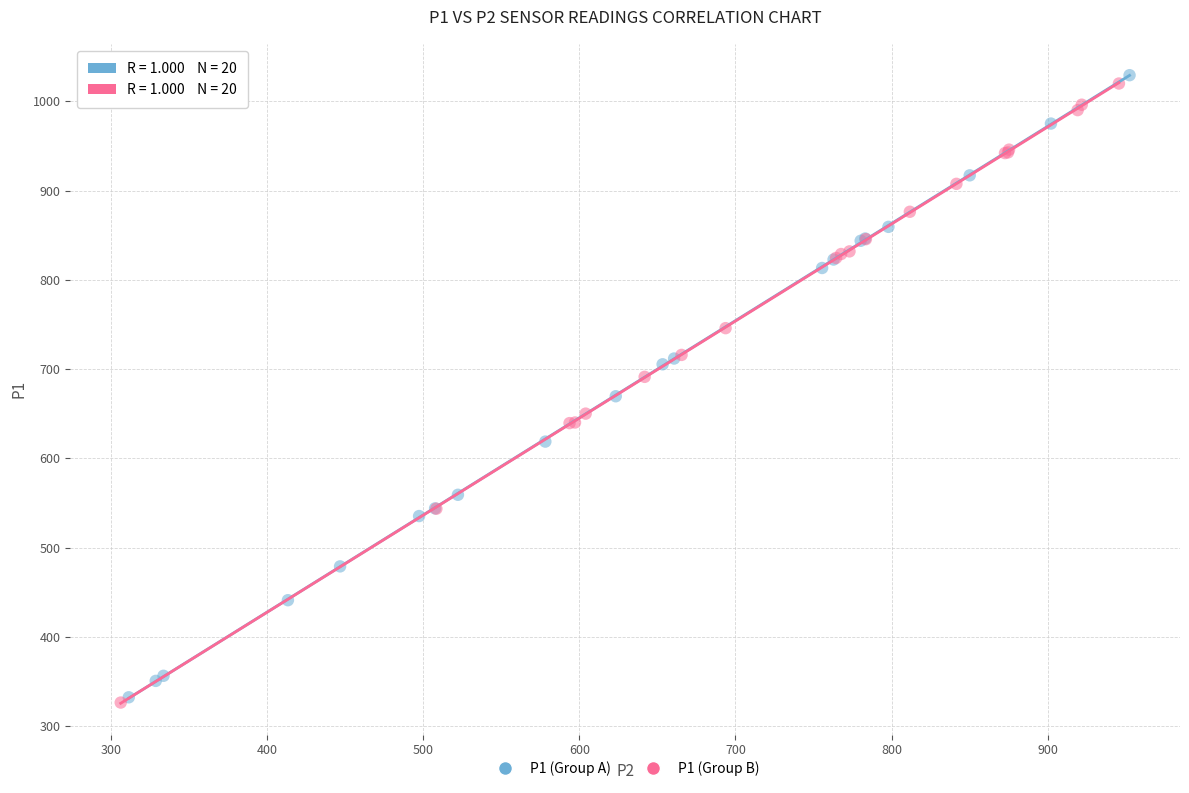

What are all the series names shown in the legend?

P1 (Group A), P1 (Group B)